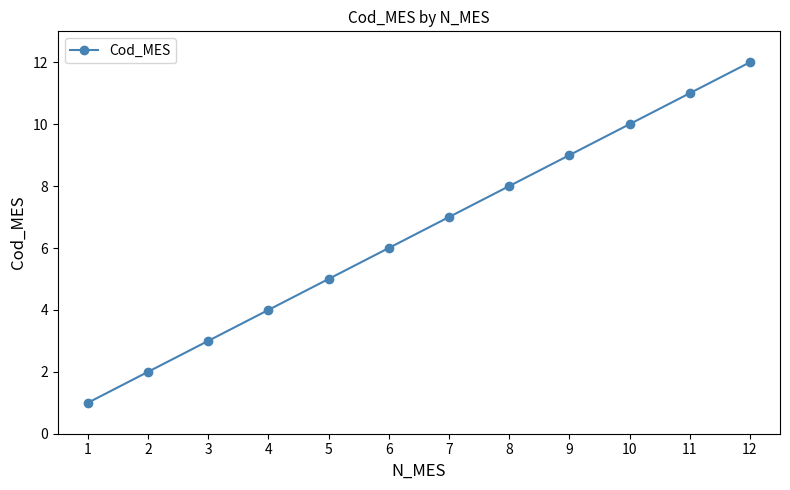

What is the value of the 4th point from the left?

4